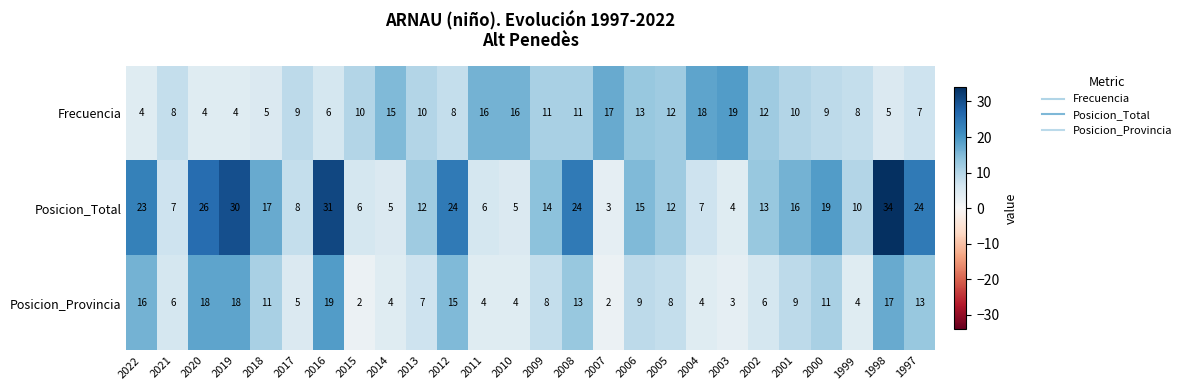

At which label is Posicion_Total closest to 18?

2018